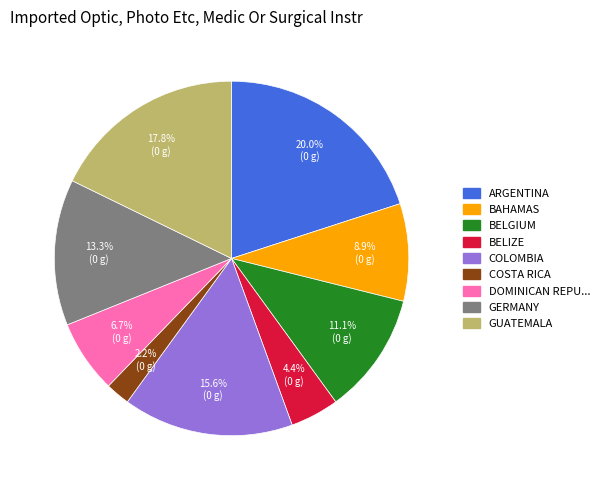

Is there a majority slice in this chart?

No